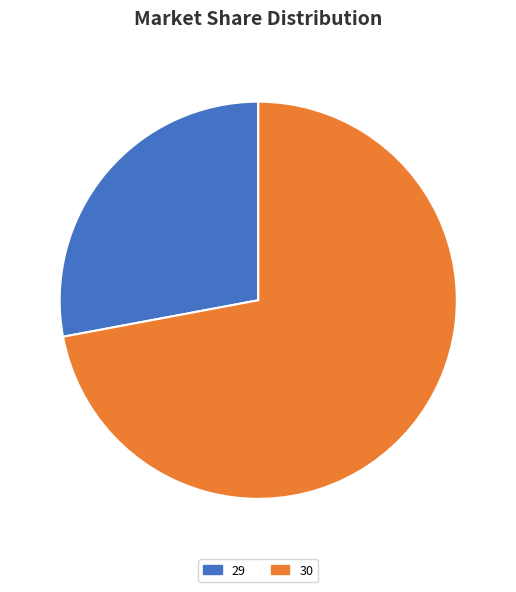

Approximately how many times larger is the value at 30 compared to 29?

2.6